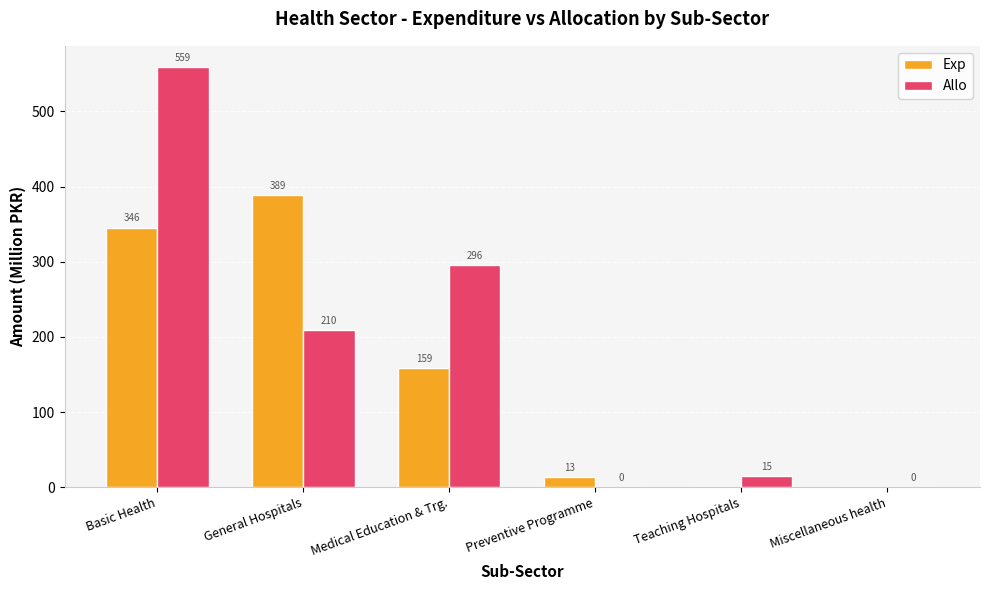

How many series are shown in this chart?

2